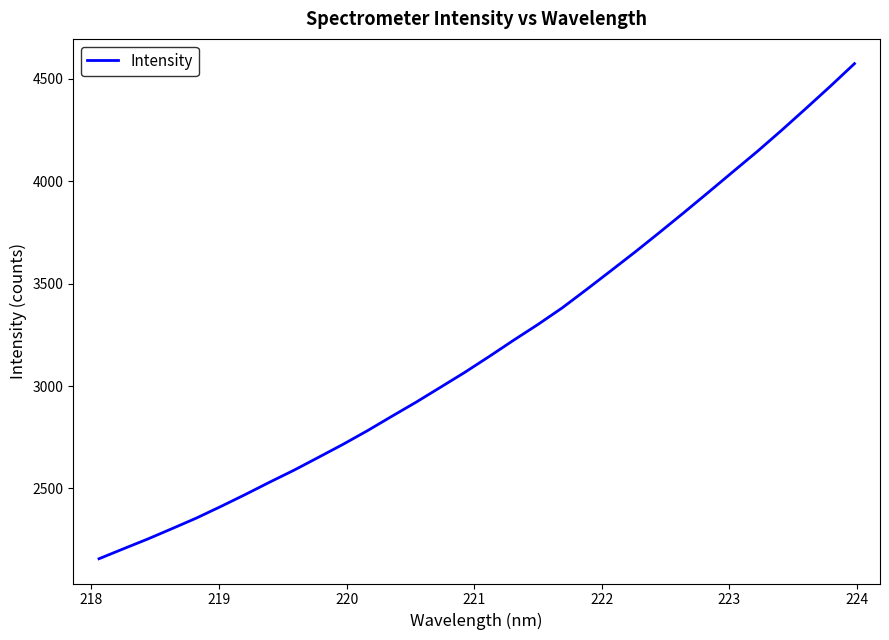

What is the smallest value displayed?

2156.6